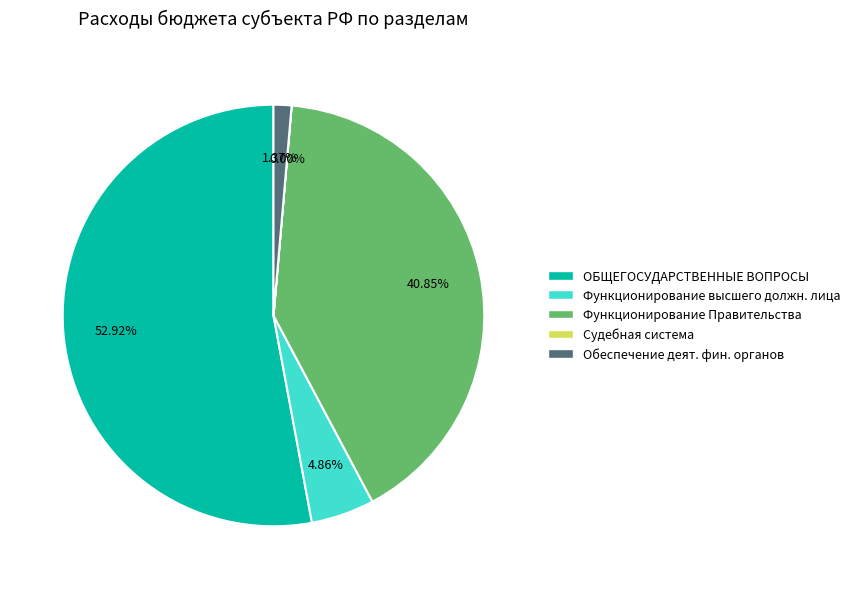

Does any single category account for the majority?

Yes